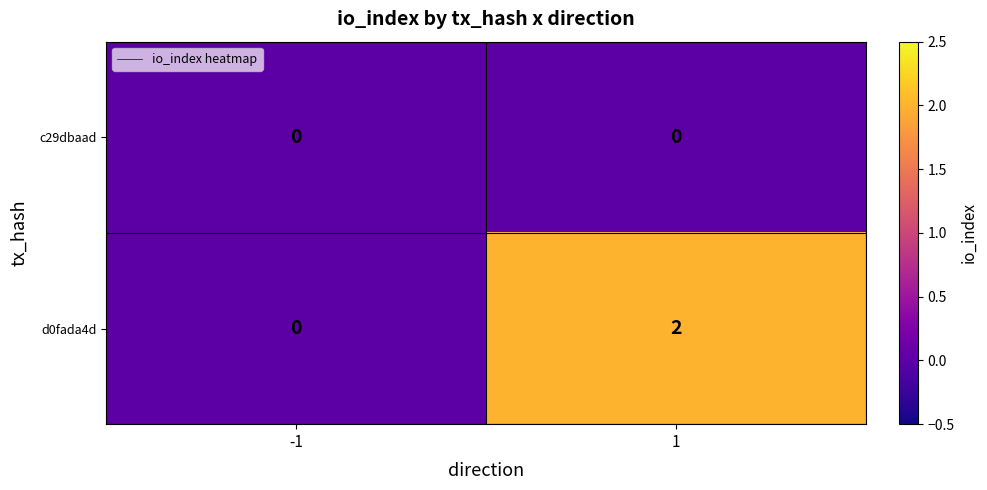

Rank the series by their maximum value, from lowest to highest.

c29dbaad, d0fada4d